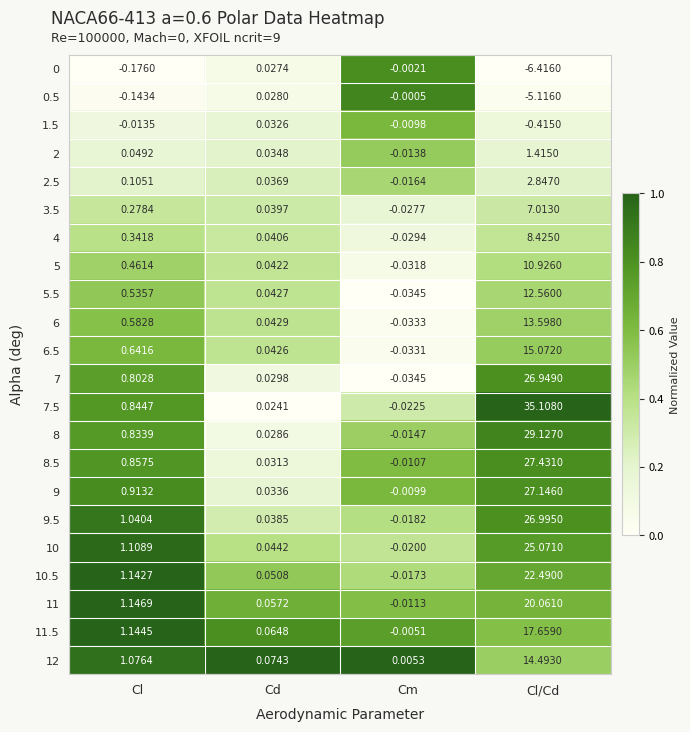

Where does the 8 series first go above 0?

Cl